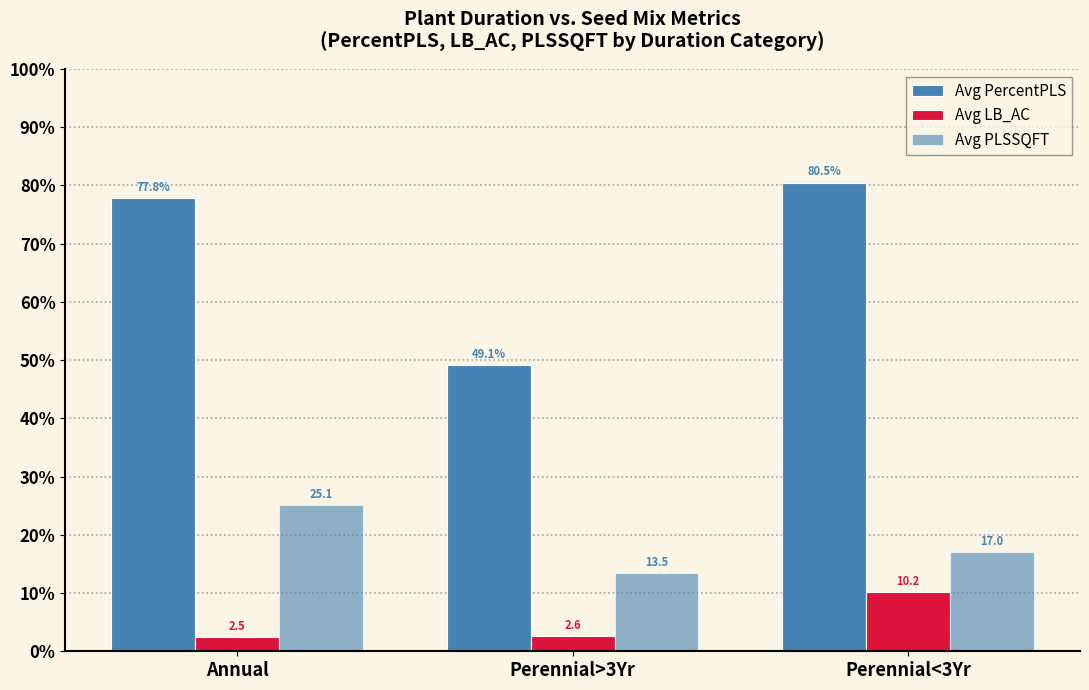

At which category is the sum across all series the highest?

Perennial<3Yr